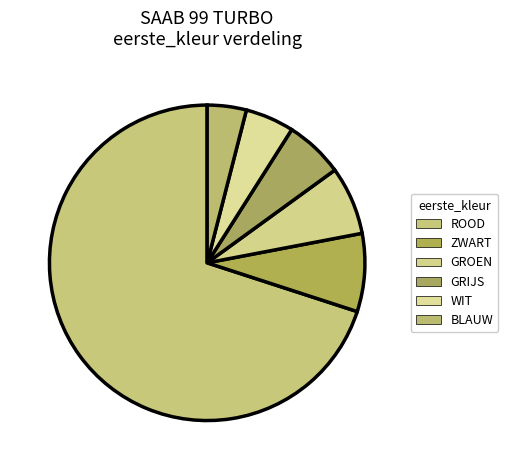

What percentage do WIT and ROOD together represent?

75.0%